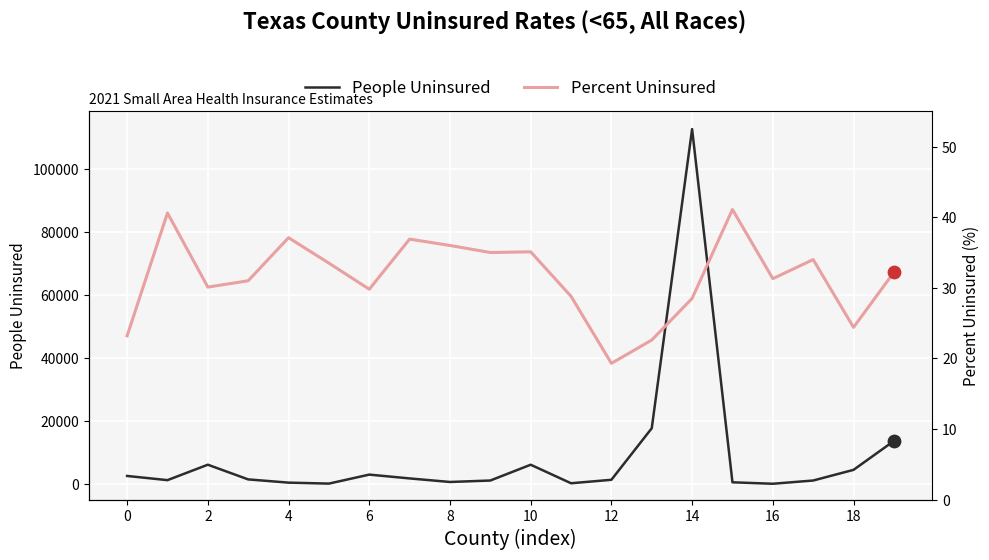

Which series has the widest spread of Y values?

People Uninsured